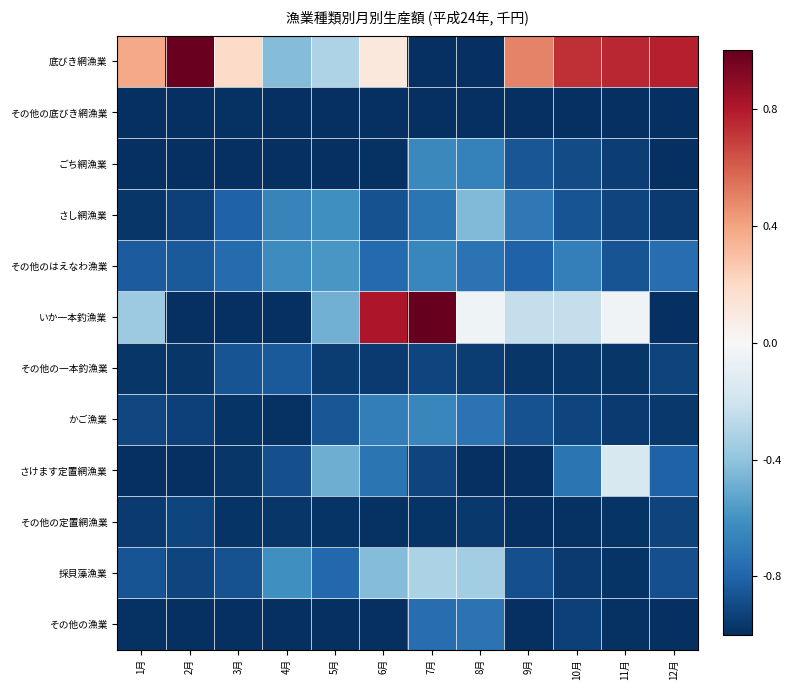

At how many categories does at least one series exceed 0?

9